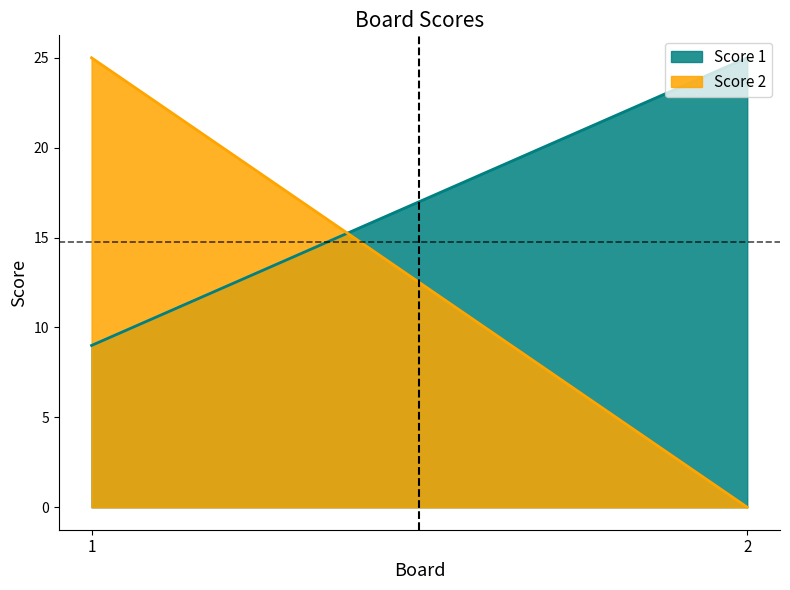

Reading left to right, extract all data points from this chart.

Score 1: 1=9	2=25
Score 2: 1=25	2=0